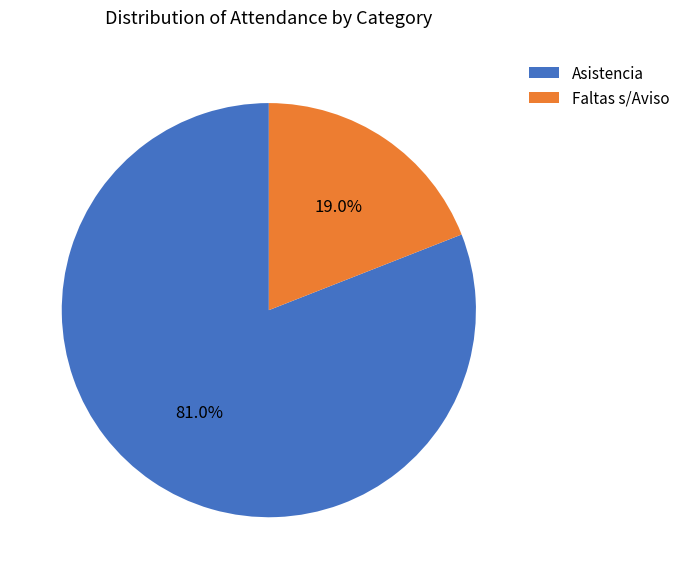

How many slices are in this pie chart?

2